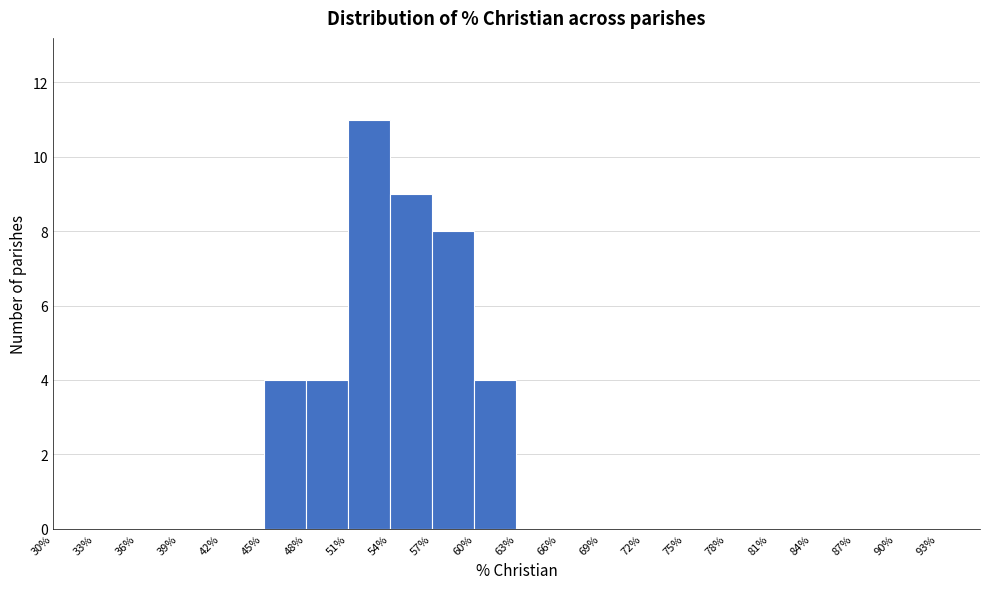

Reading left to right, list every bar in this chart as the range it spans on the x-axis followed by its height. The values are not printed on the chart, so give them approximately, as read against the axis.

30% to 33%: 0
33% to 36%: 0
36% to 39%: 0
39% to 42%: 0
42% to 45%: 0
45% to 48%: 4
48% to 51%: 4
51% to 54%: 11
54% to 57%: 9
57% to 60%: 8
60% to 63%: 4
63% to 66%: 0
66% to 69%: 0
69% to 72%: 0
72% to 75%: 0
75% to 78%: 0
78% to 81%: 0
81% to 84%: 0
84% to 87%: 0
87% to 90%: 0
90% to 93%: 0